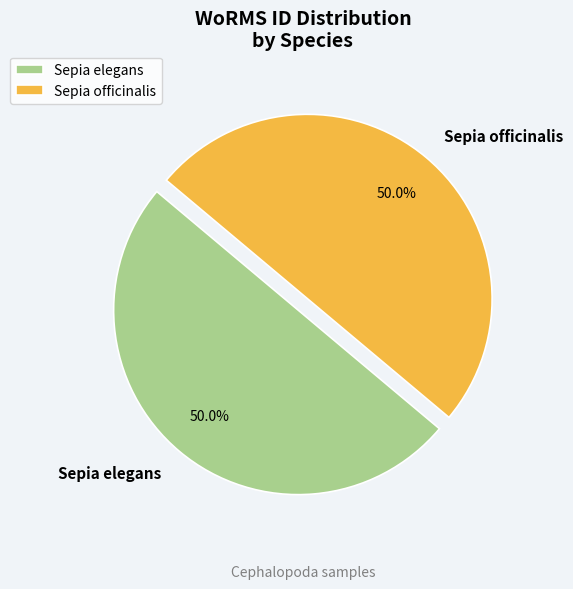

What portion of the pie excludes Sepia elegans?

50.0%